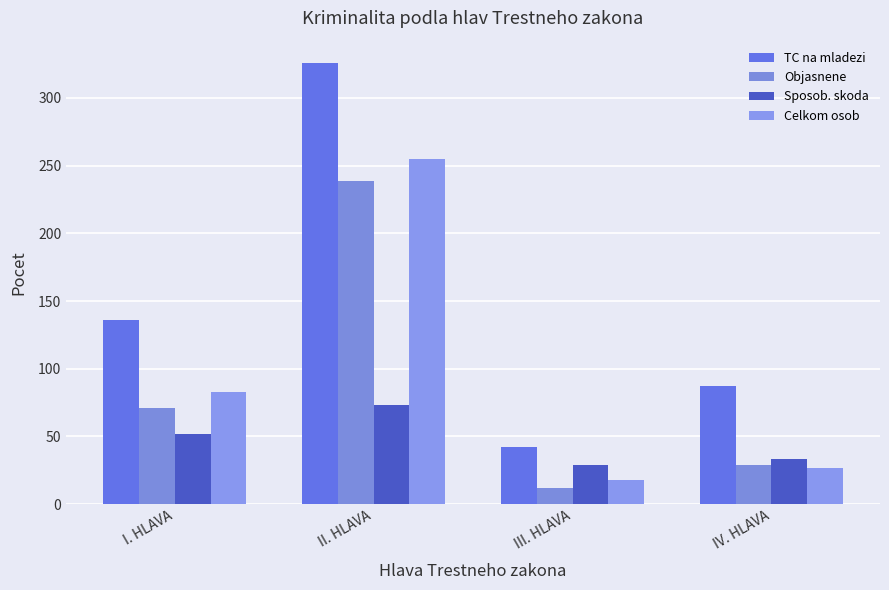

True or false: Objasnene has a value of 341 at II. HLAVA.

False